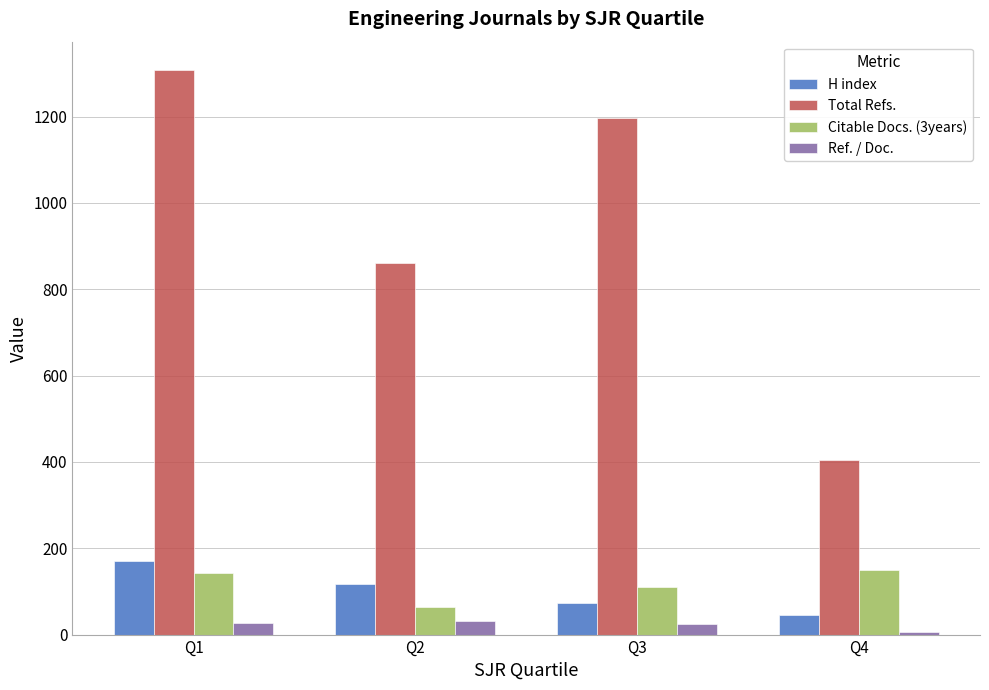

How many groups of bars are there?

4